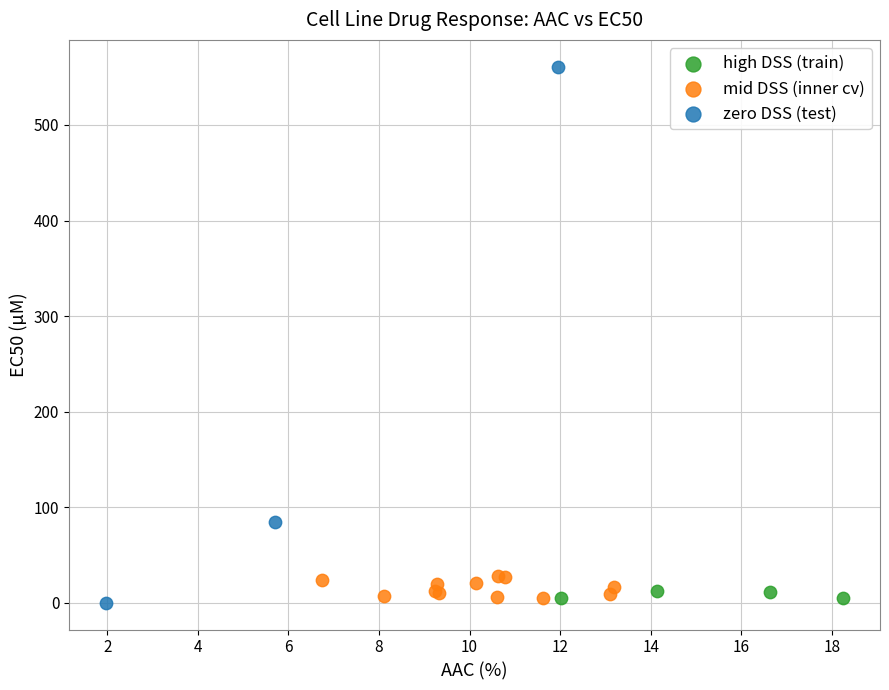

Which series reaches the maximum Y coordinate?

zero DSS (test)